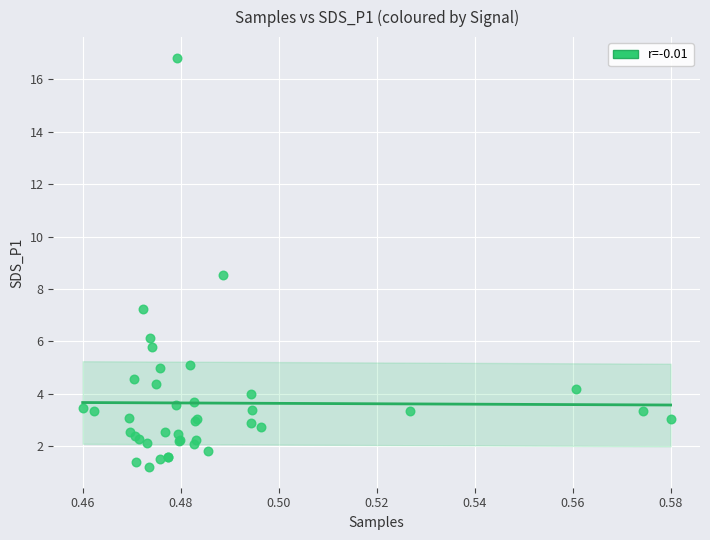

What Y value in the scatter plot is closest to 9?

8.6